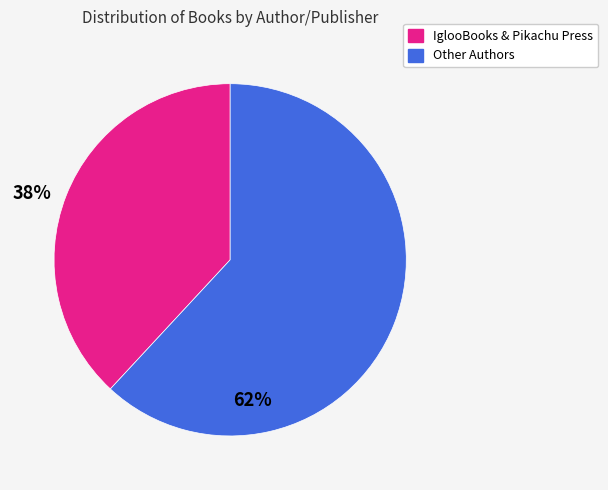

Is there a majority slice in this chart?

Yes